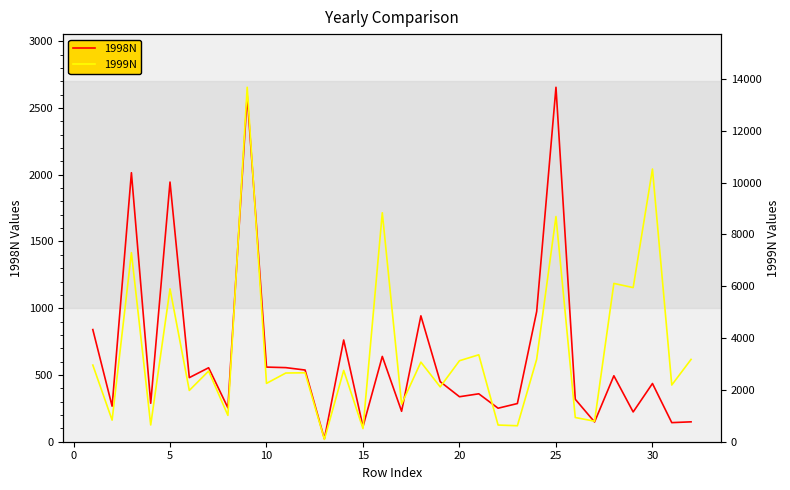

How many interior local peaks does the 1998N series have?

11